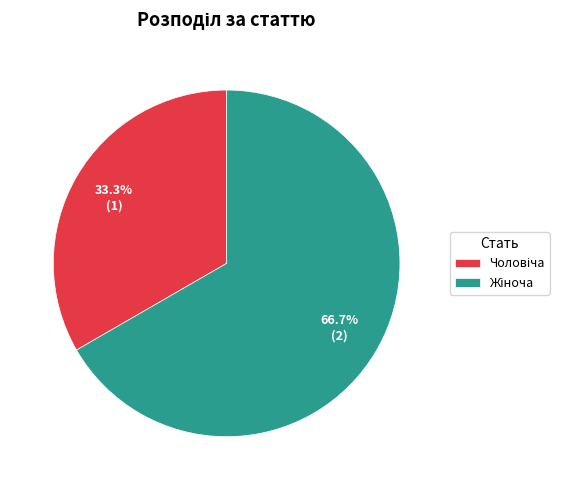

Is there a majority slice in this chart?

Yes